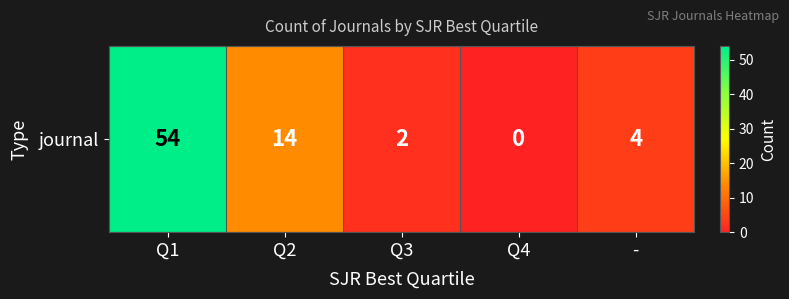

What is the change in value from Q1 to Q4?

-54